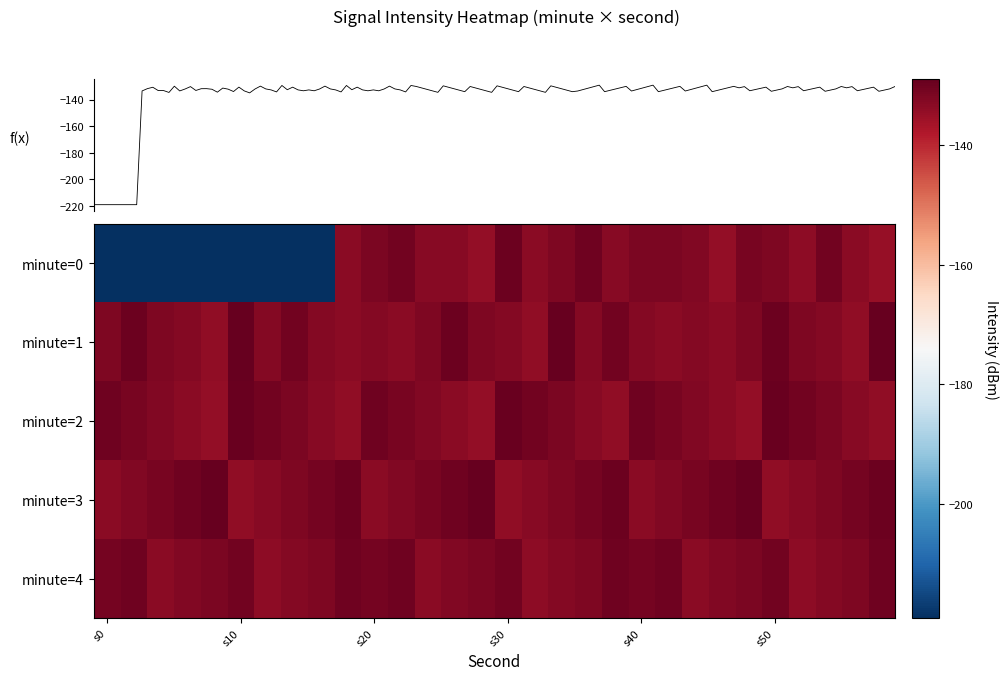

Which category has the lowest value across all series?

s0